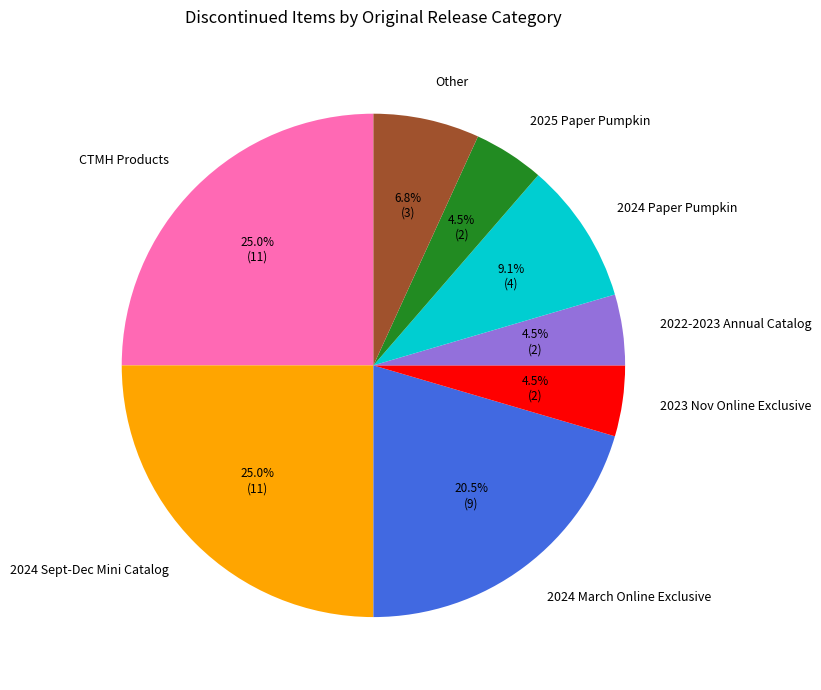

What portion of the pie excludes 2024 March Online Exclusive?

79.5%